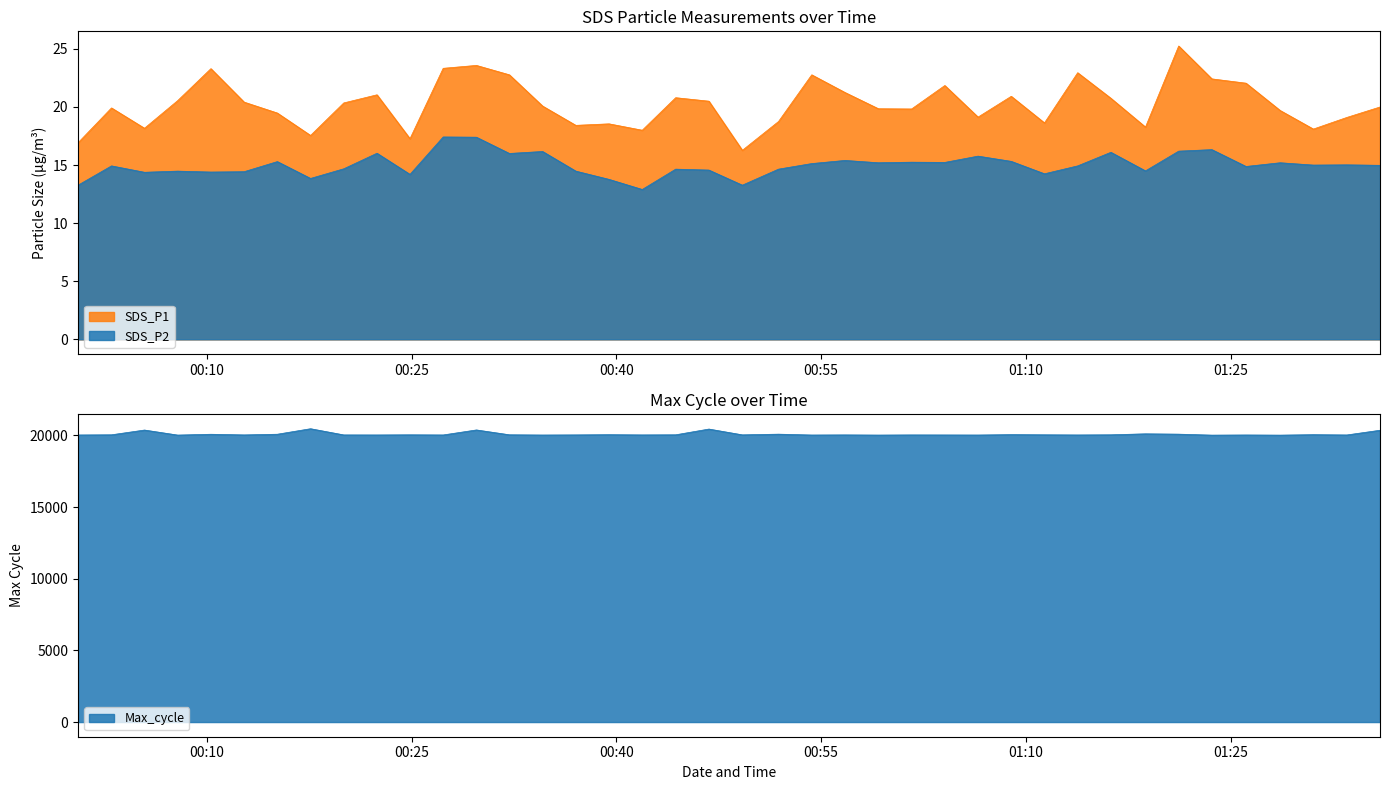

At 2022/04/20 01:04:04, list the series in order from smallest to largest.

SDS_P2, SDS_P1